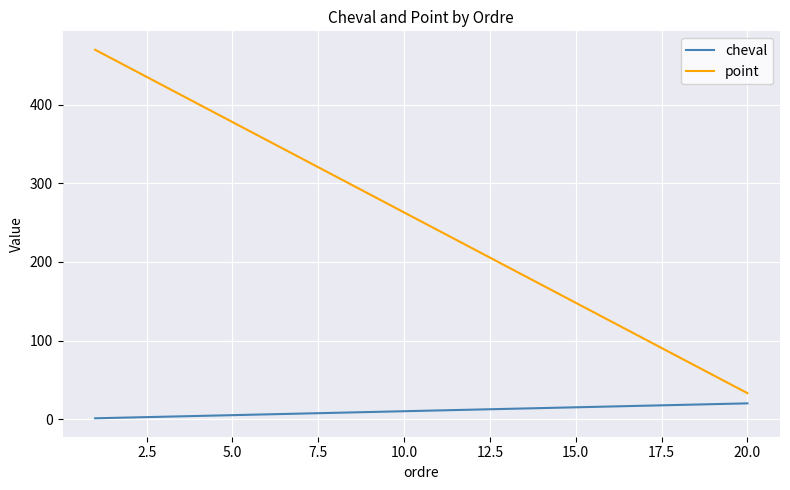

True or false: cheval and point cross at least once.

False